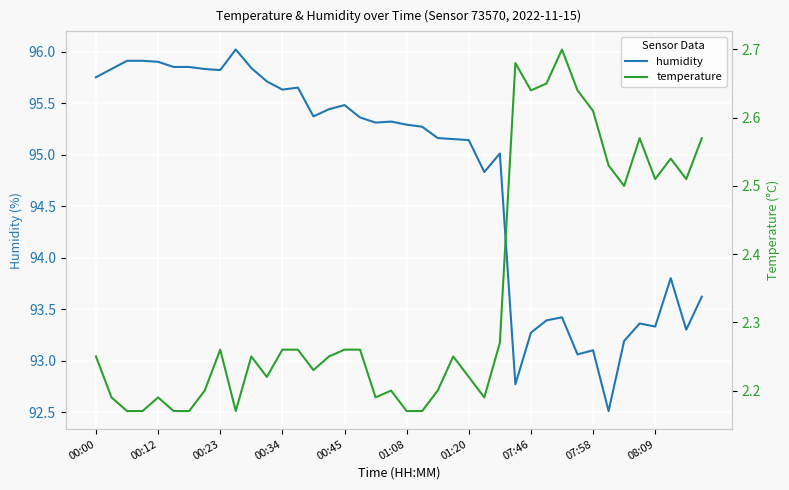

What is the value of the temperature point at the 24th from the left?

2.2